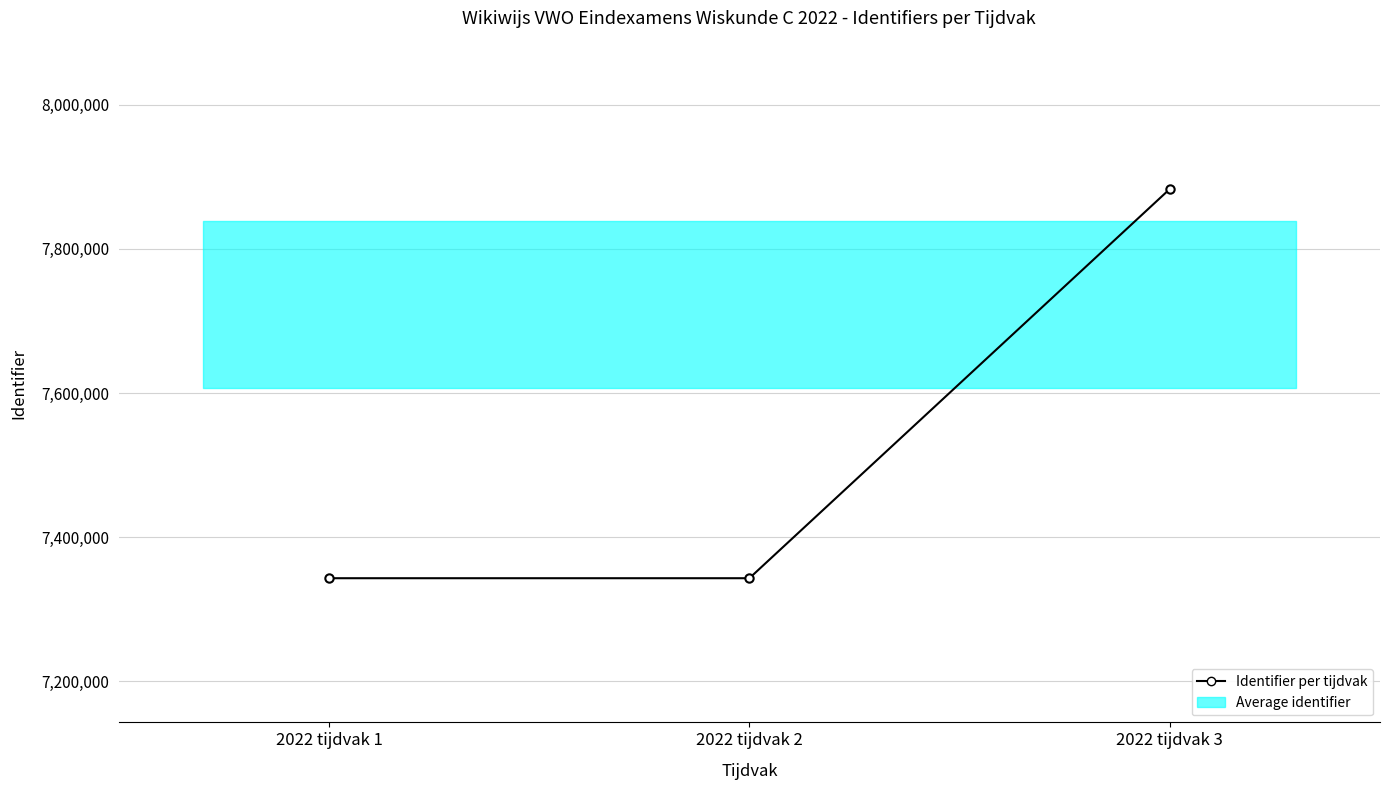

What is the value of the 1st point from the left?

7343121